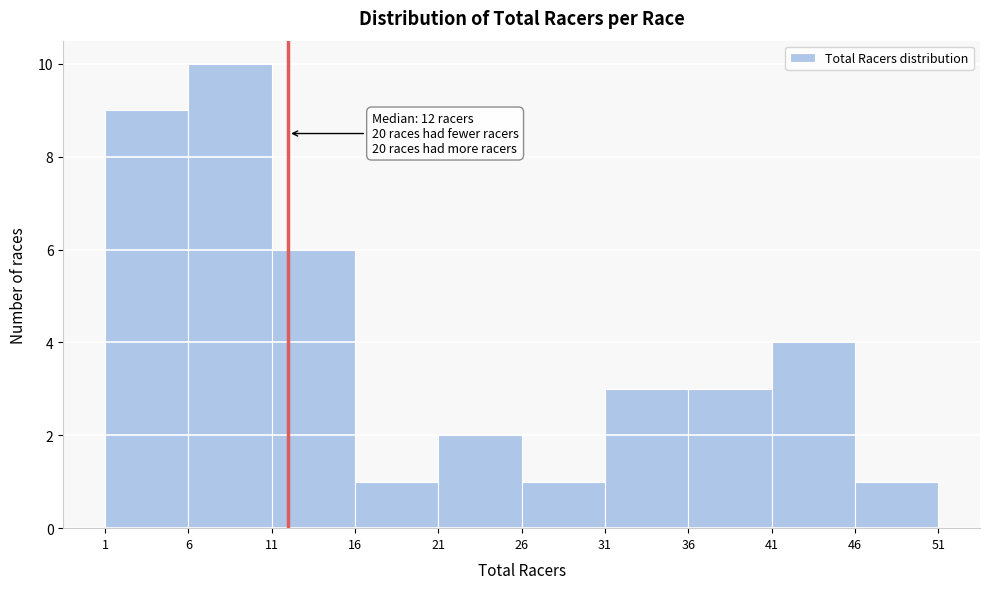

Which range on the x-axis has the tallest bar?

6 to 11